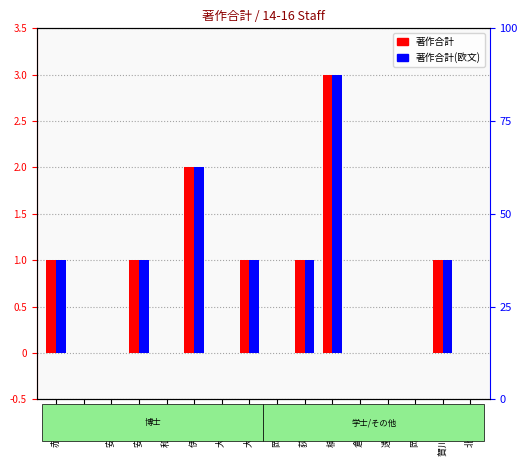

What is the difference between the 著作合計(欧文) values at 東 桃代 and 荻野 広和?

1